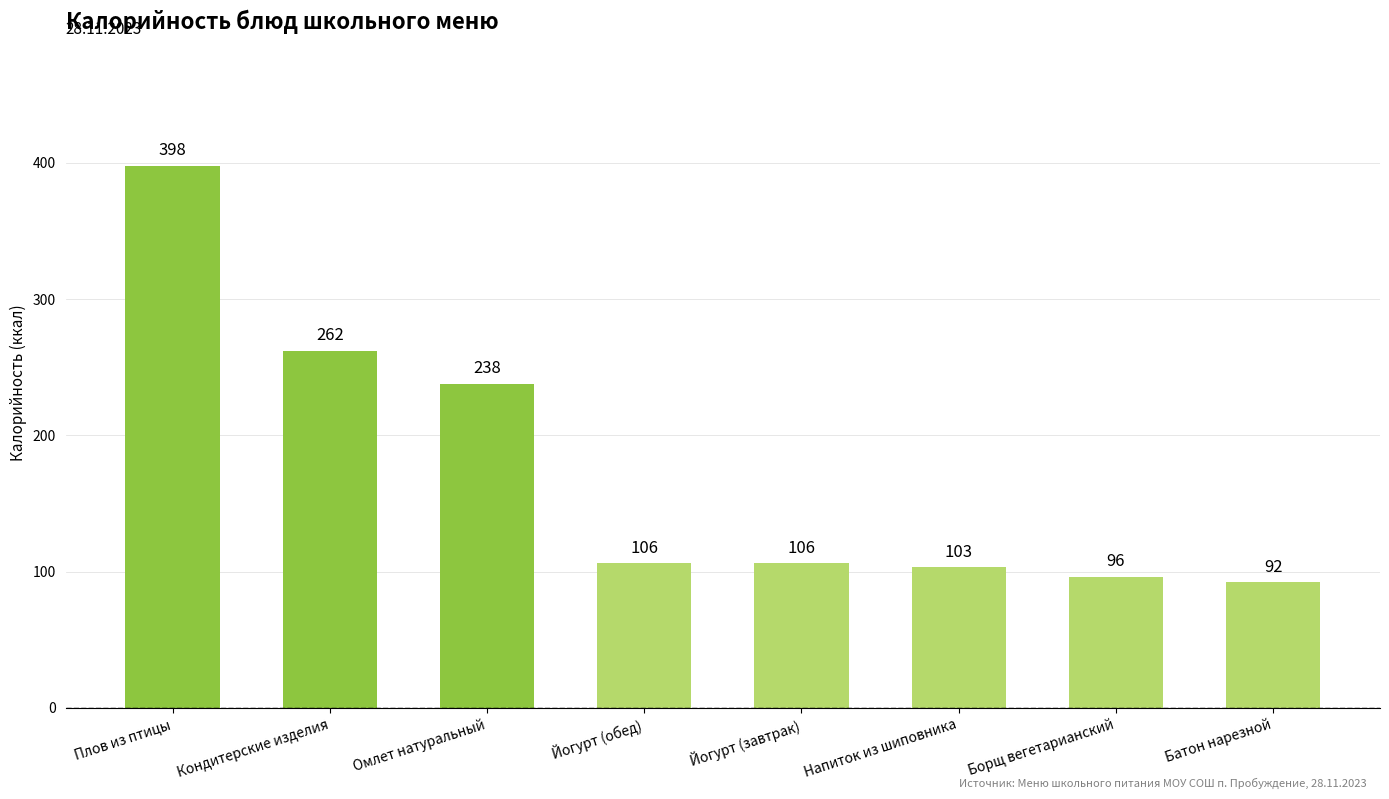

What is the change in value from Плов из птицы to Борщ вегетарианский?

-302.1